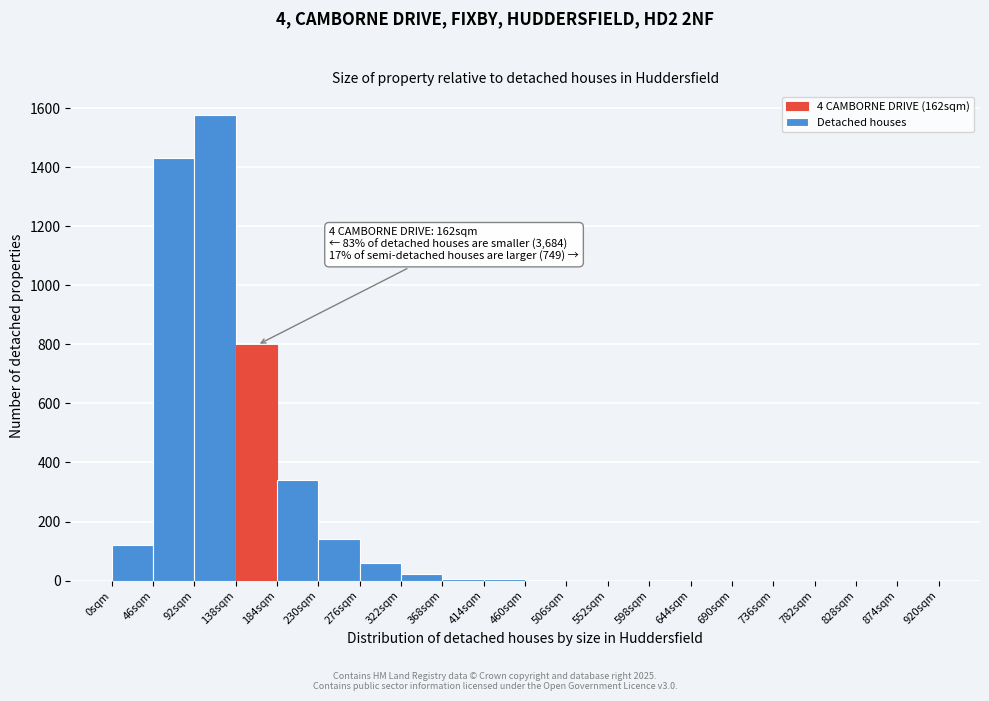

Which range on the x-axis has the tallest bar?

92 to 138